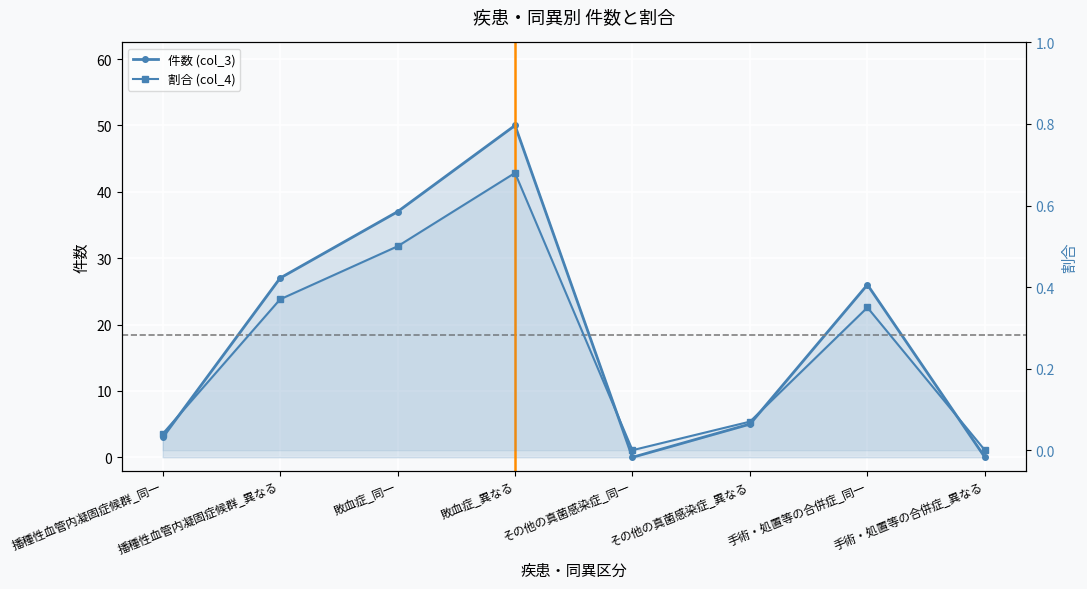

Rank the series at 敗血症_同一 from lowest to highest value.

割合 (col_4), 件数 (col_3)